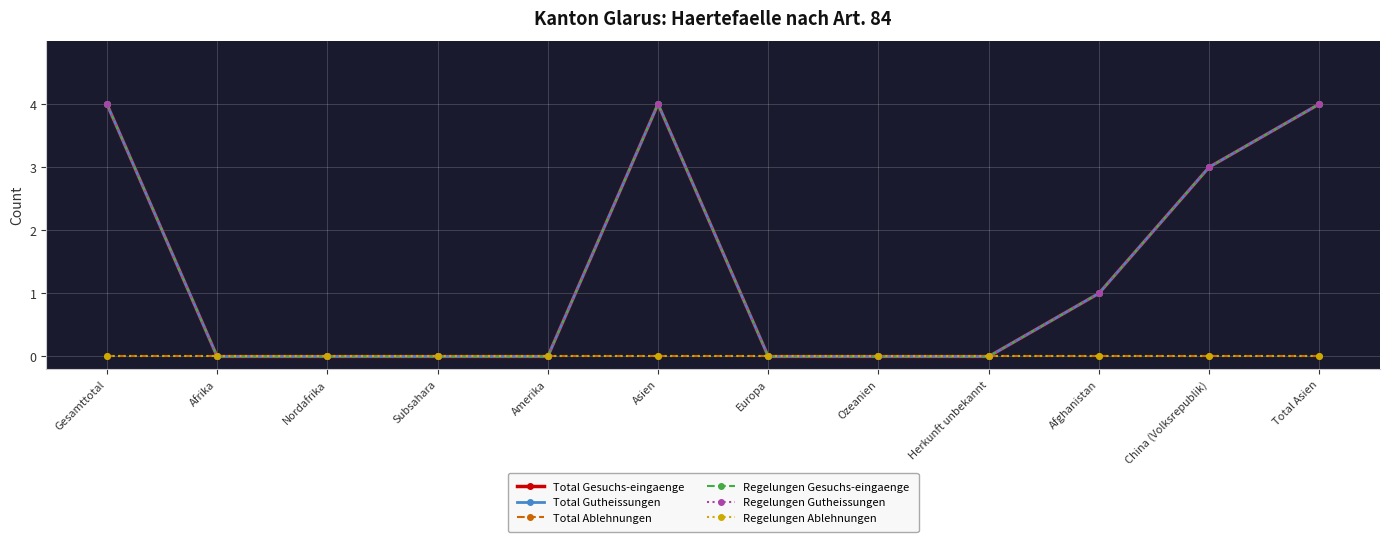

What is the label of the 1st point from the left?

Gesamttotal